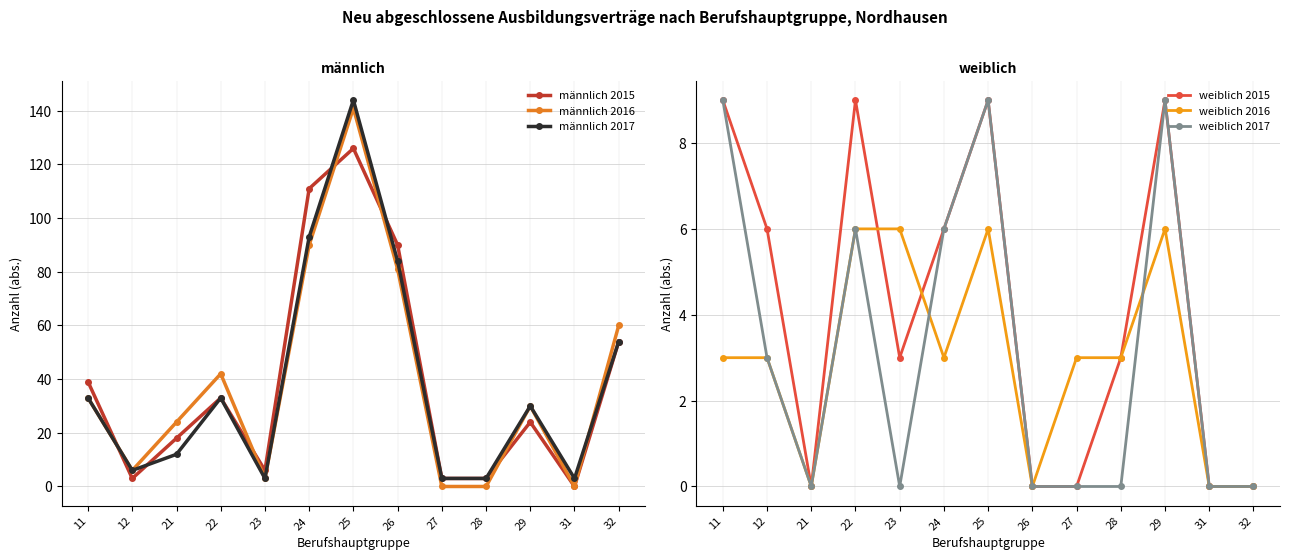

Rank the series at 32 from highest to lowest value.

männlich 2016, männlich 2015, männlich 2017, weiblich 2015, weiblich 2016, weiblich 2017